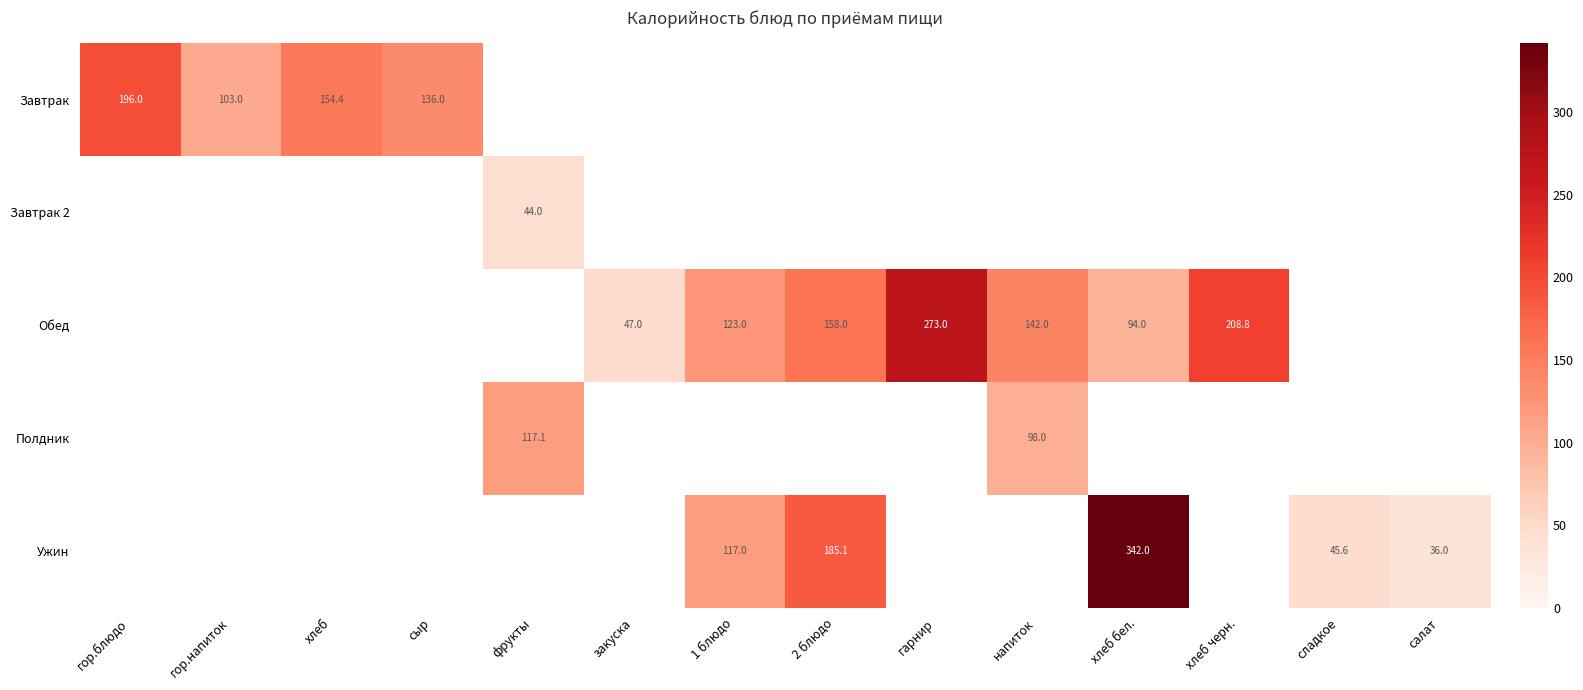

What is the smallest value displayed?

36.0